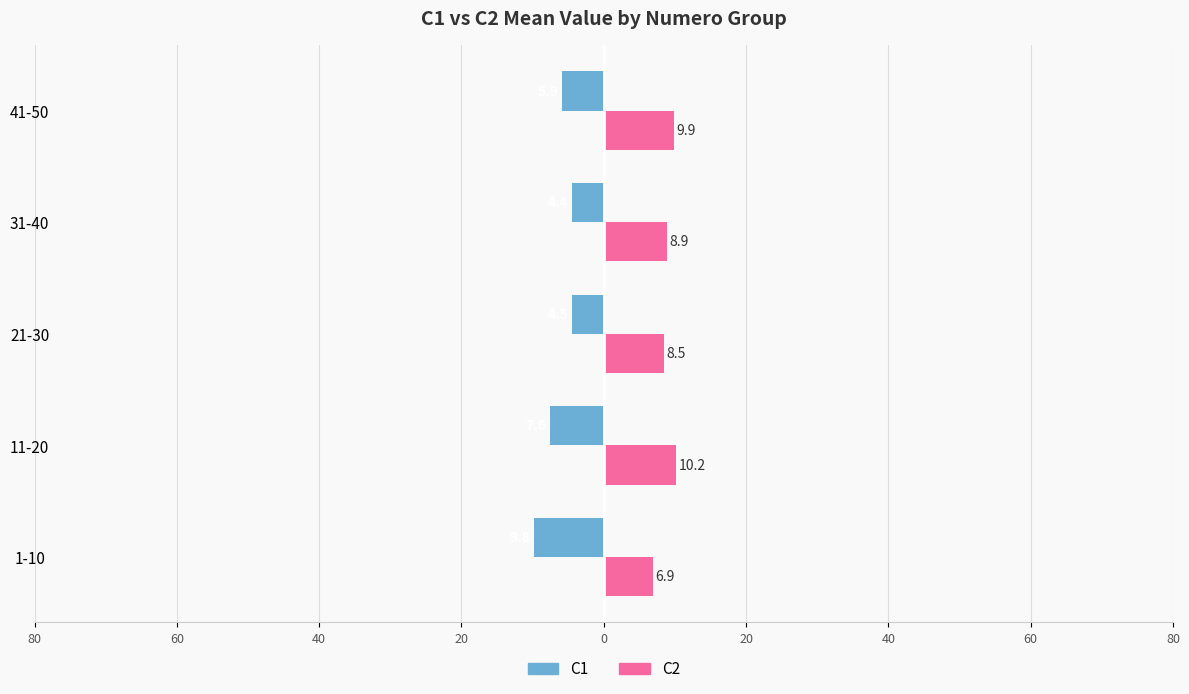

Reading right to left, transcribe all the data shown in this chart.

C1: 0=-5.9	20=-4.4	40=-4.5	60=-7.6	80=-9.8
C2: 0=9.9	20=8.9	40=8.5	60=10.2	80=6.9